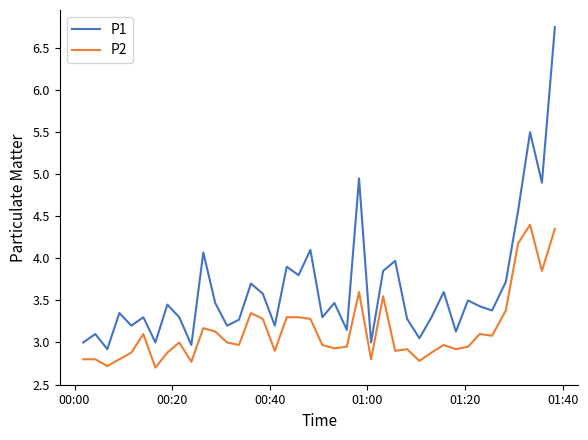

What is the smallest value displayed?

2.7